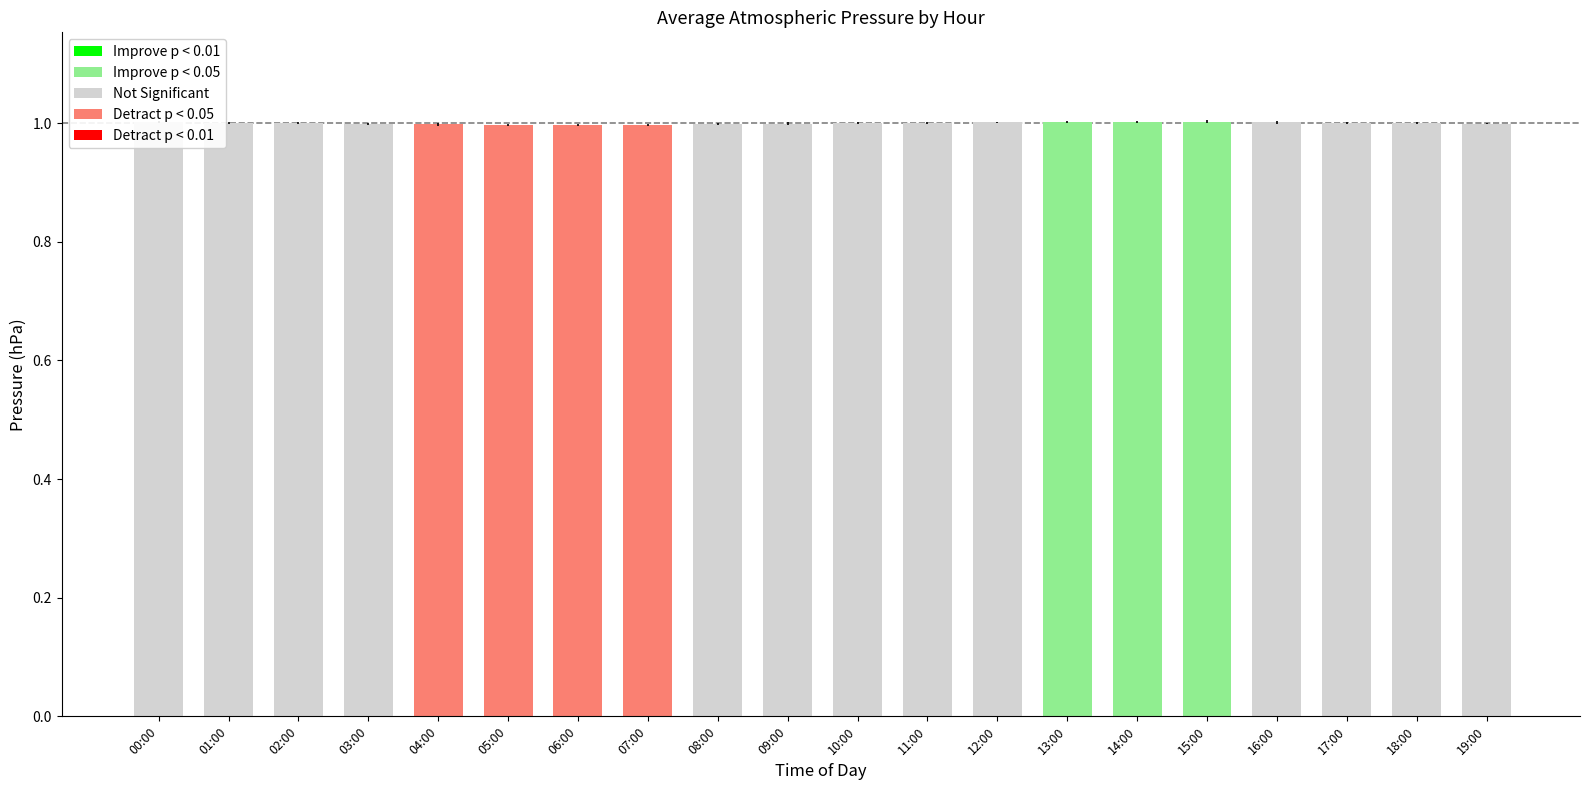

What position from the left is 08:00?

9